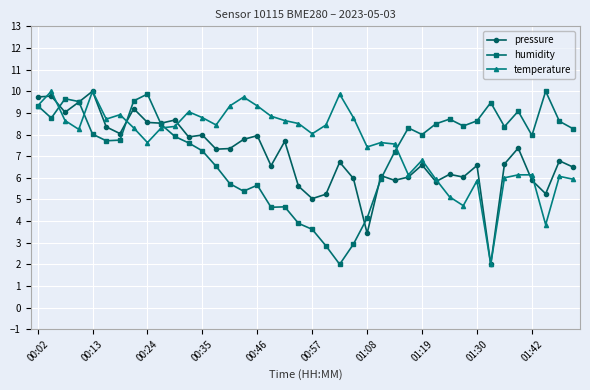

True or false: temperature has more than 1 interior local peaks.

True